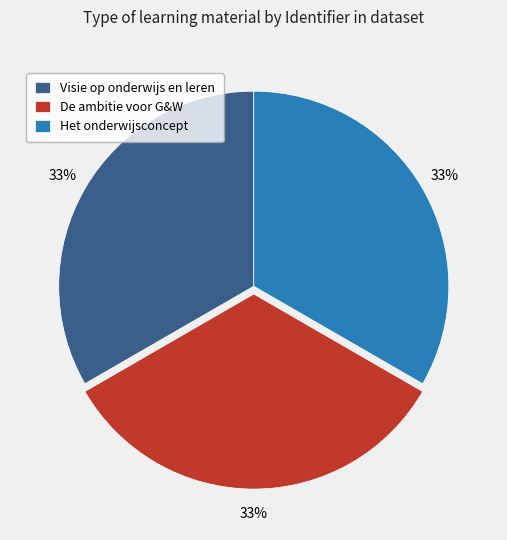

What is the ratio of the value at Het onderwijsconcept to the value at De ambitie voor G&W?

1.0